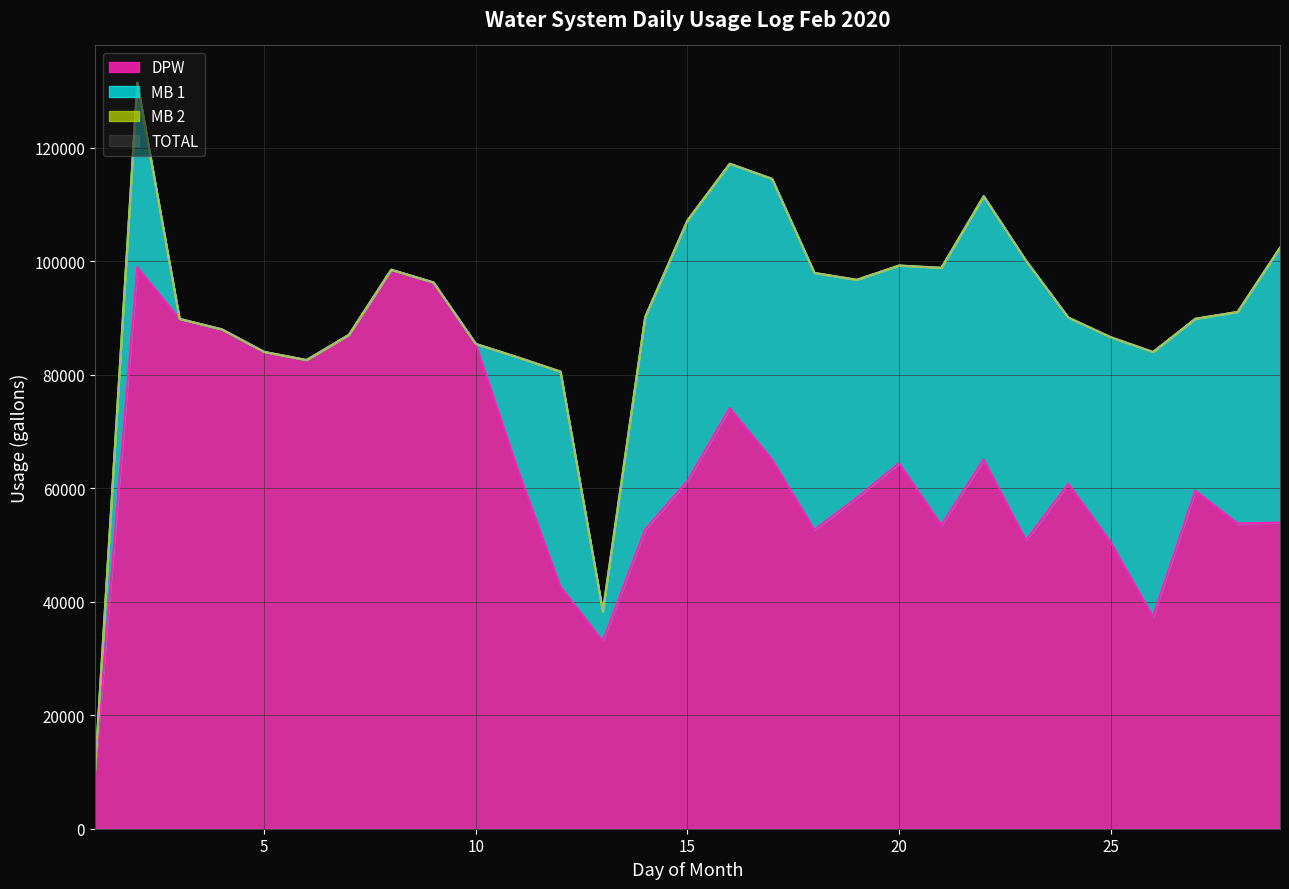

Which category has the highest value in the TOTAL series?

2